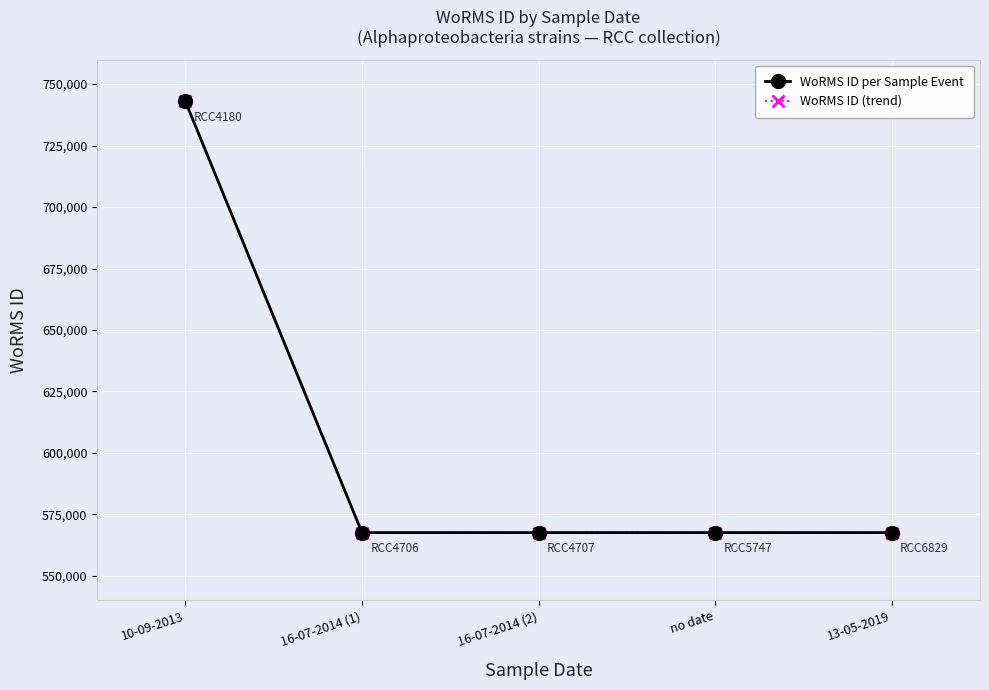

Does the chart have visible grid lines?

Yes